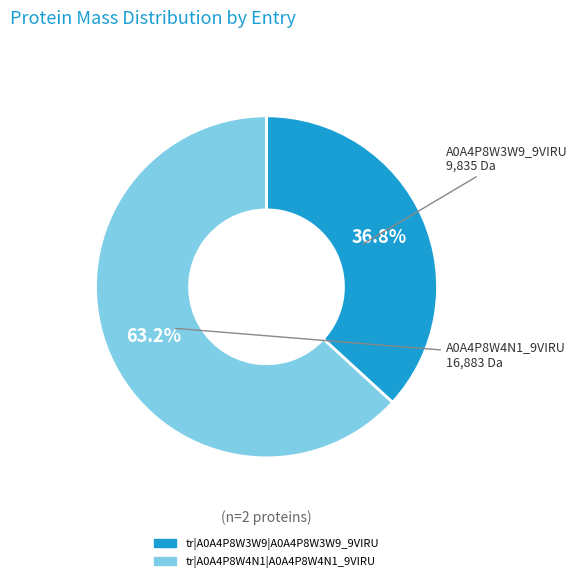

Which category has the smallest portion of the pie?

tr|A0A4P8W3W9|A0A4P8W3W9_9VIRU